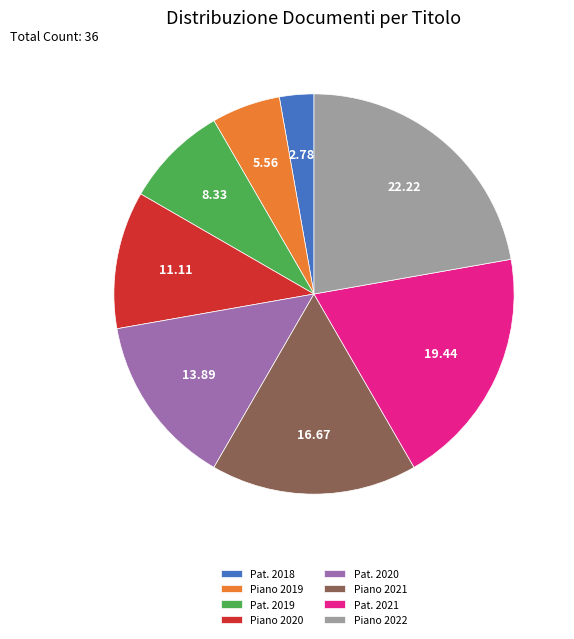

Is there a majority slice in this chart?

No